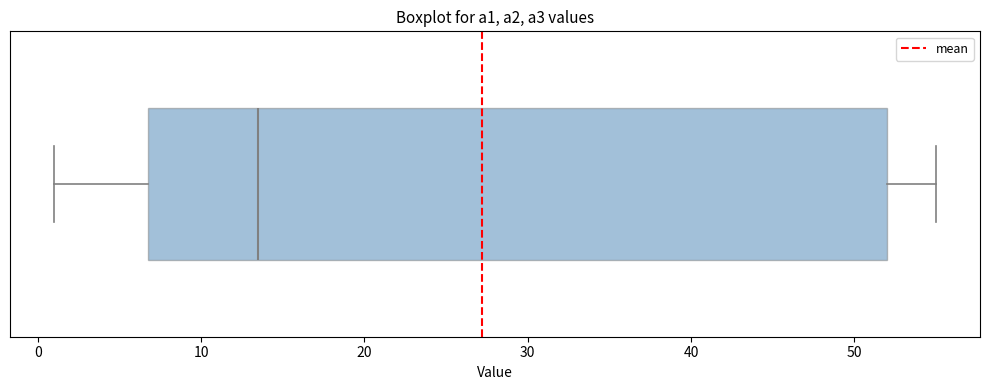

Where does the median line of the box sit on the x-axis? The values are not printed on the chart, so give them approximately, as read against the axis.

14